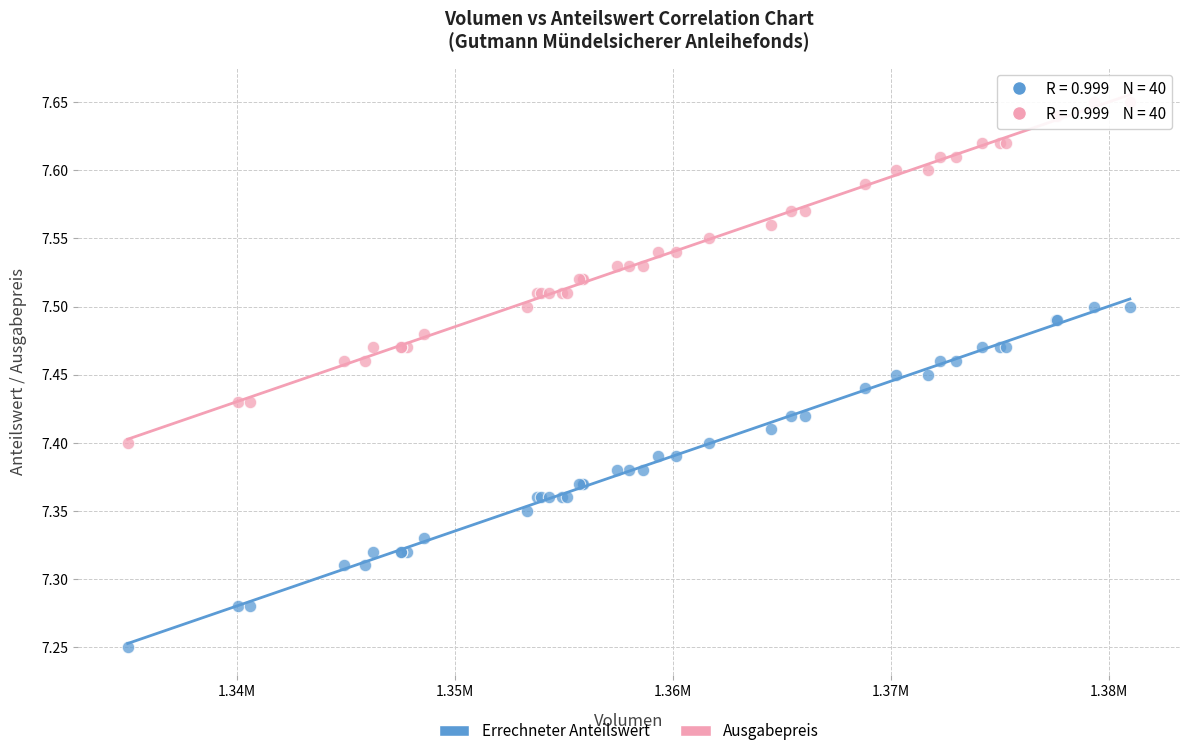

What are all the series names shown in the legend?

Errechneter Anteilswert, Ausgabepreis